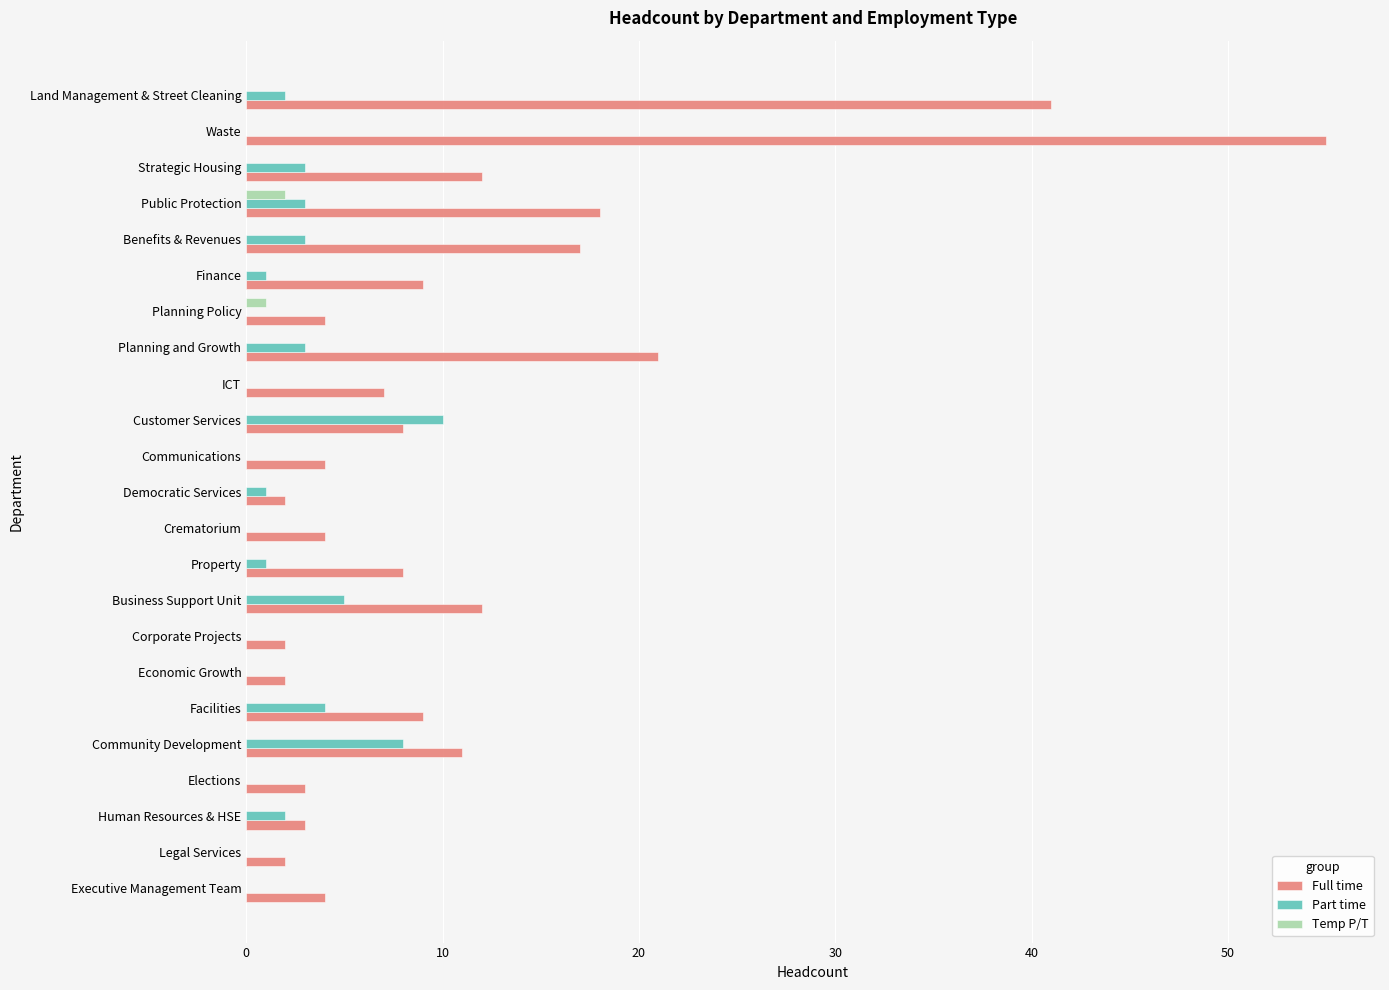

Between Facilities and Communications, which series saw the biggest shift?

Full time